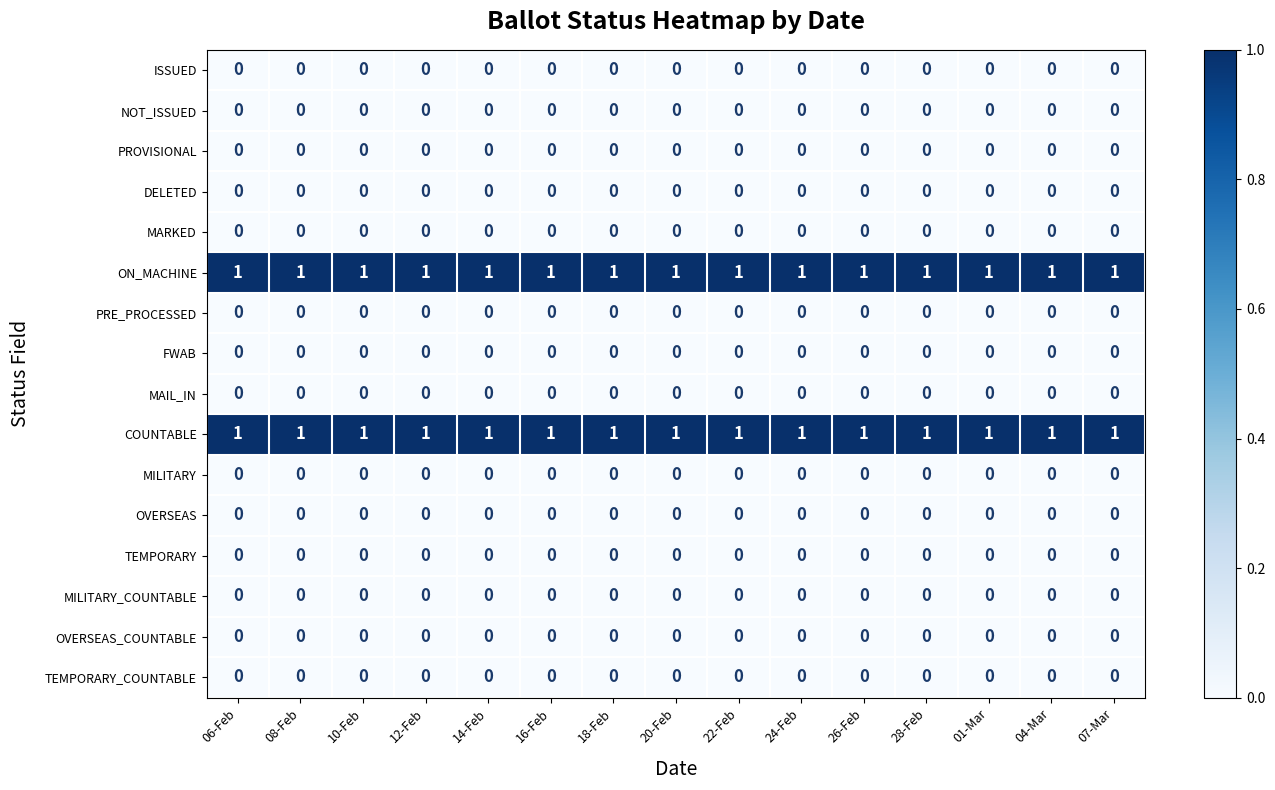

At how many categories does at least one series exceed 0?

15